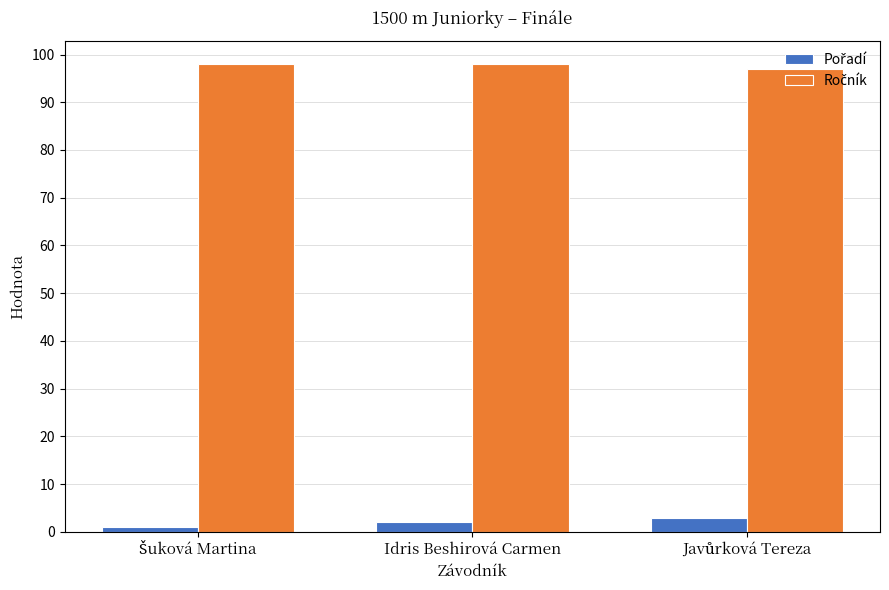

What is the greatest value displayed?

98